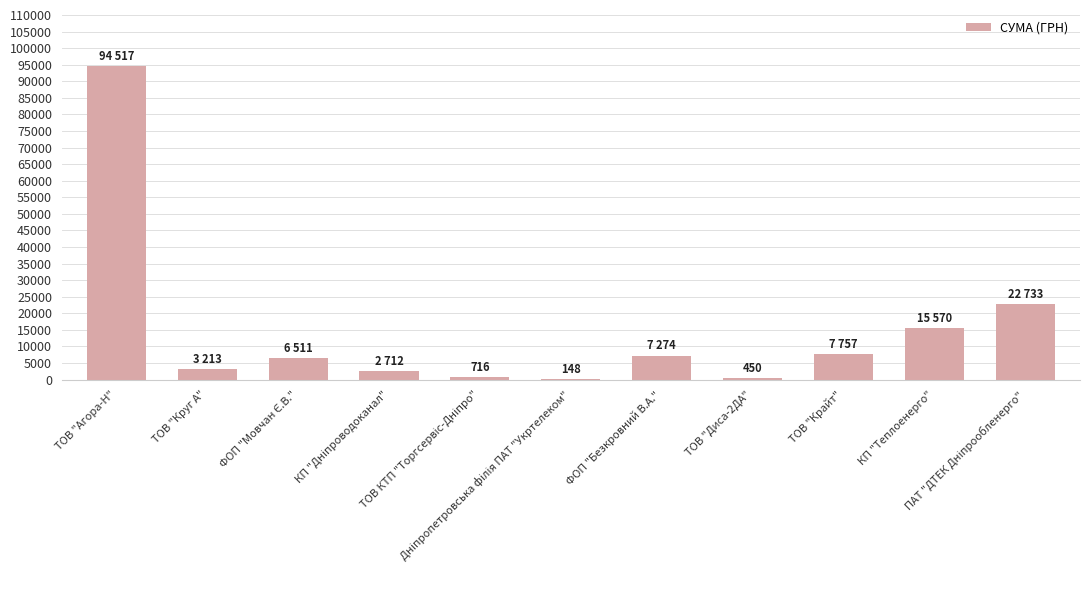

What is the sum of all values?

161600.7